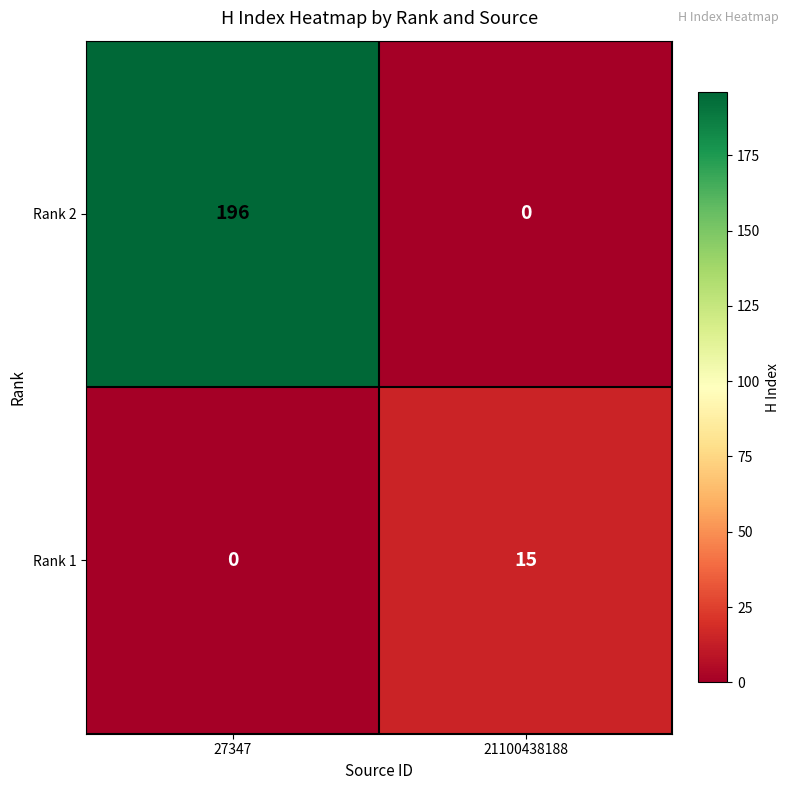

What is the difference between the highest and lowest values at 27347?

196